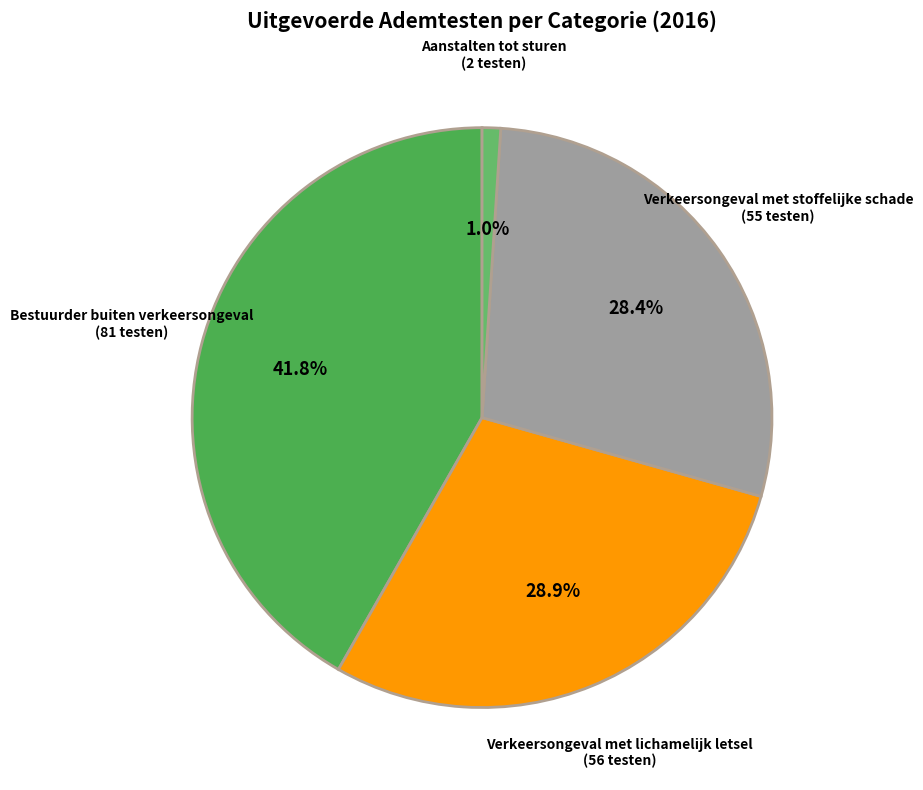

Which category has the smallest portion of the pie?

Aanstalten tot sturen